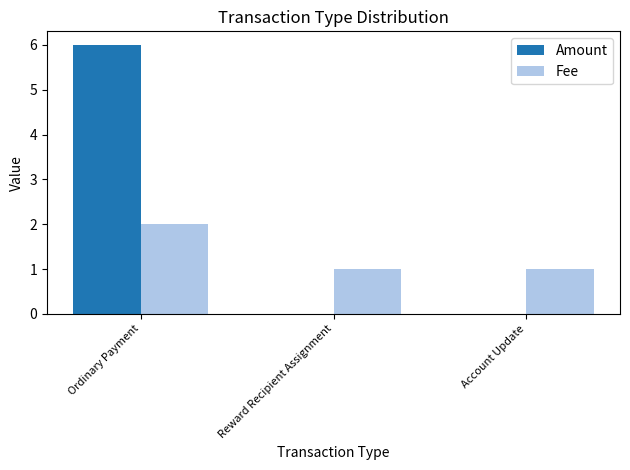

What is the total value across all series at Ordinary Payment?

8.0